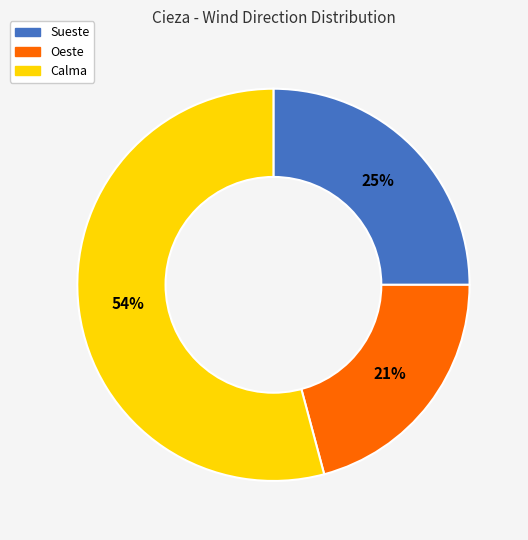

The Sueste slice represents 11% of the pie. True or false?

False